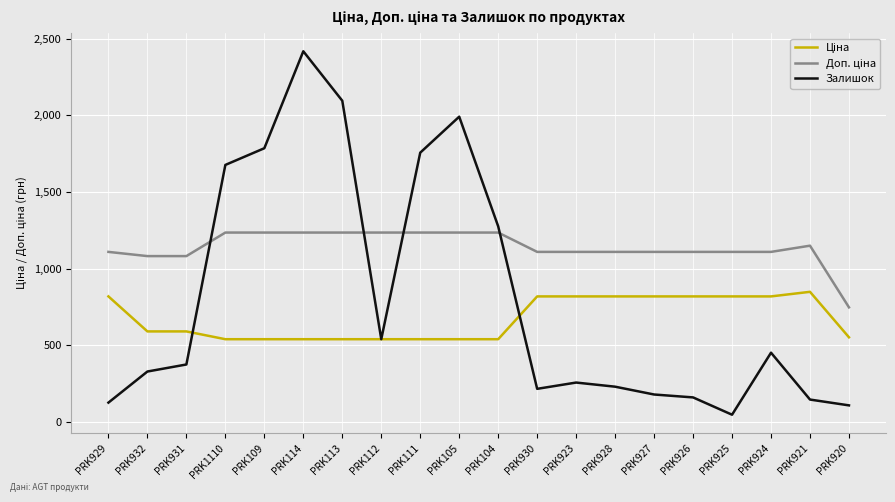

At which category is the sum across all series the highest?

PRK114